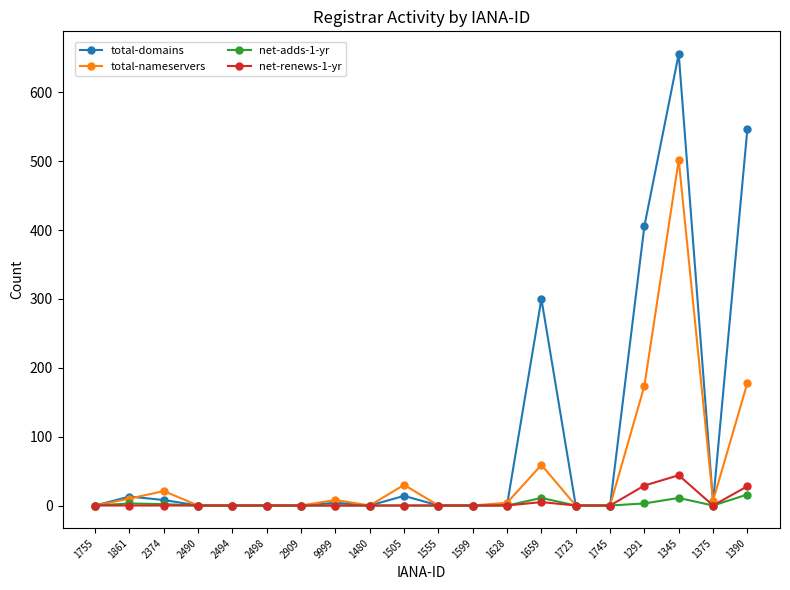

What is the difference between the total-nameservers values at 9999 and 1480?

8